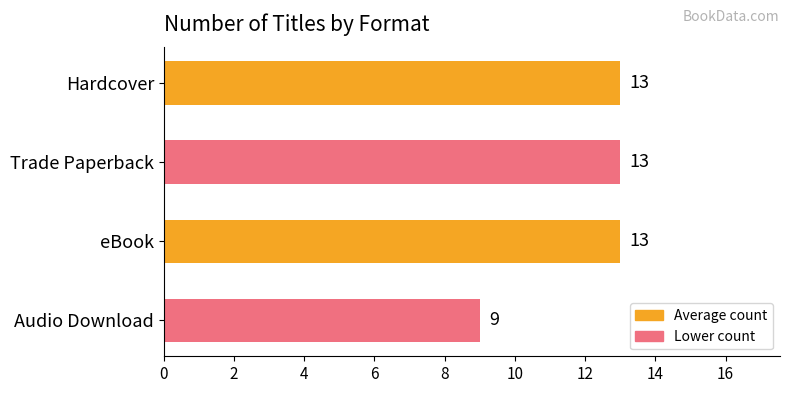

What is the sum of all values?

48